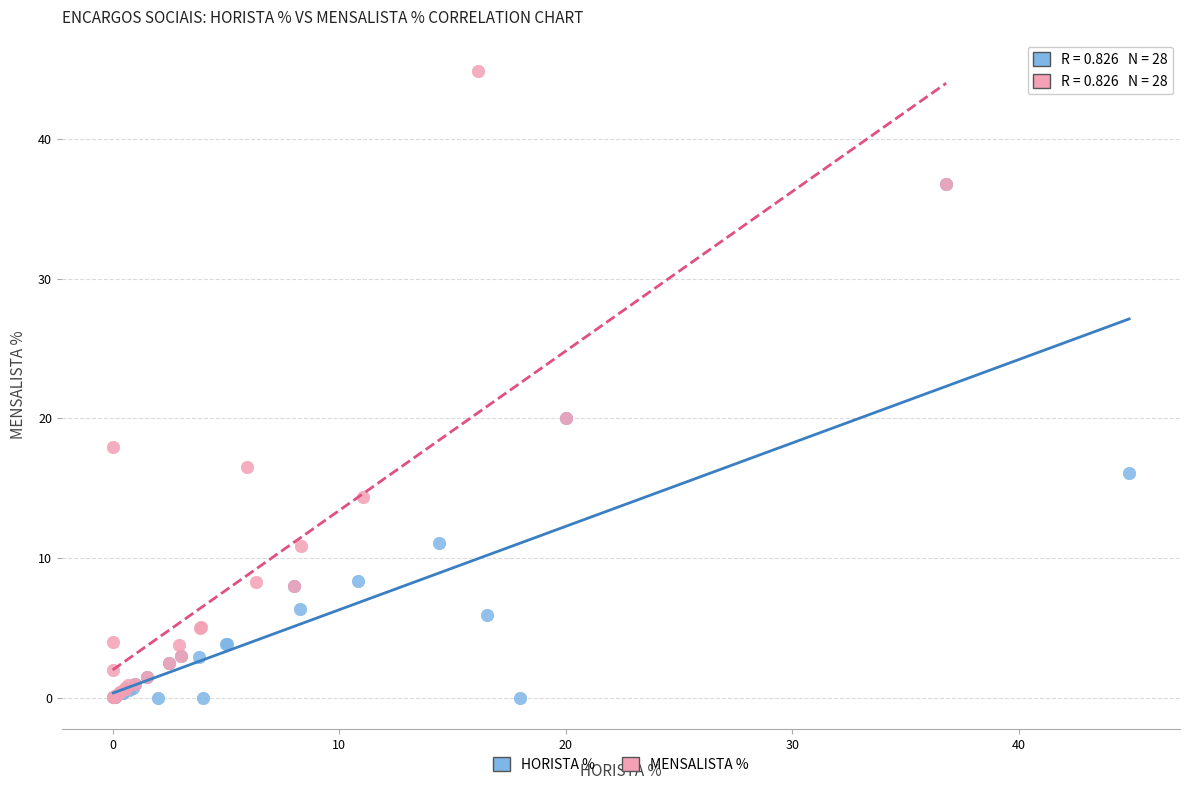

Which series has the largest Y range (max minus min)?

MENSALISTA %